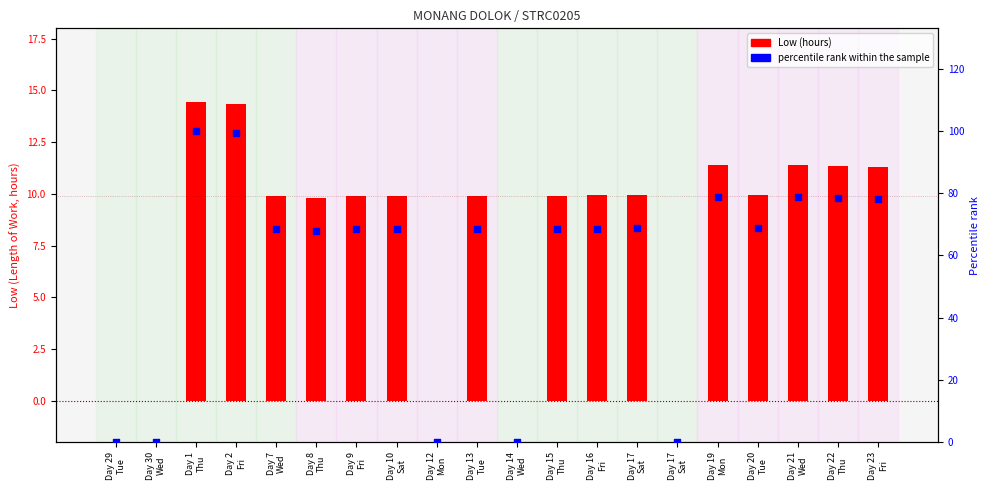

What is the total value across all series at Day 17
Sat?

78.6